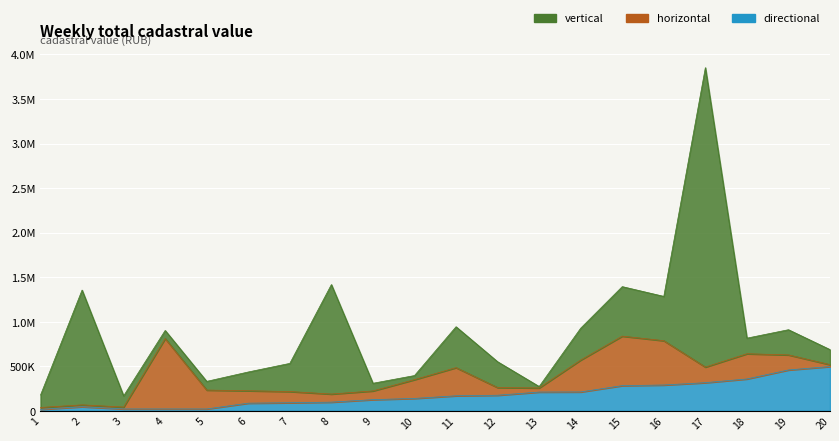

At which category is the sum across all series the highest?

17